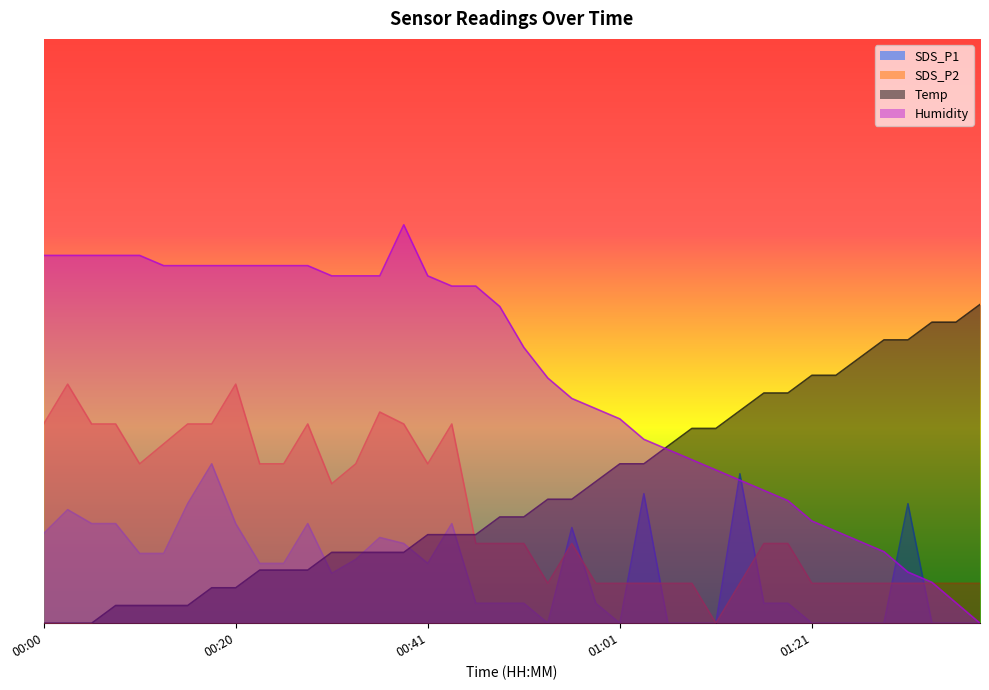

What is the difference between the maximum and minimum values in the Temp series?

30.0